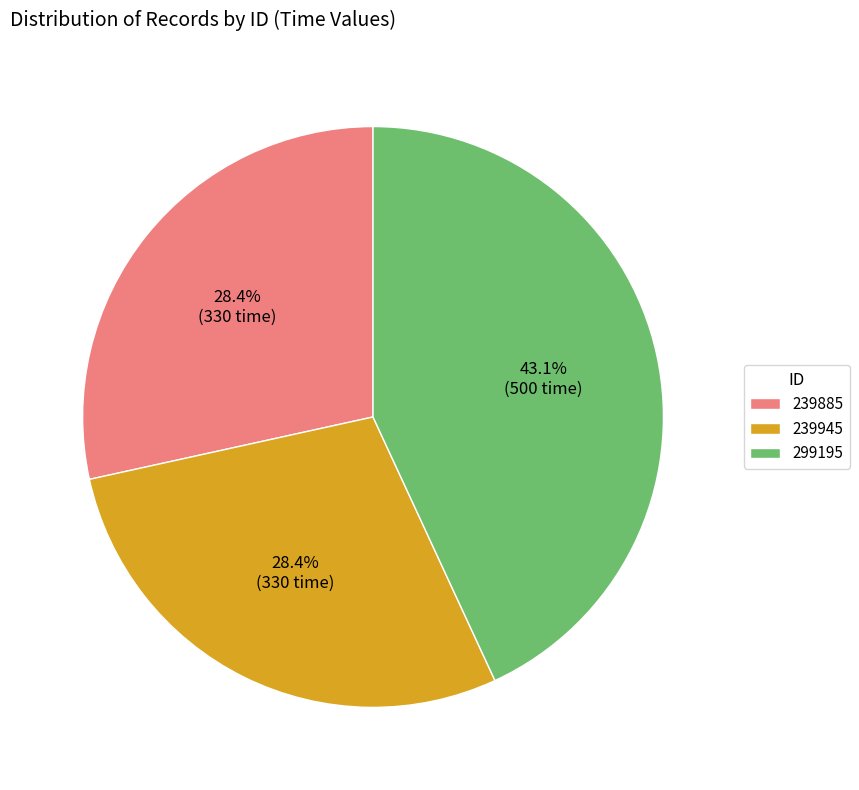

What is the ratio of the value at 299195 to the value at 239945?

1.5